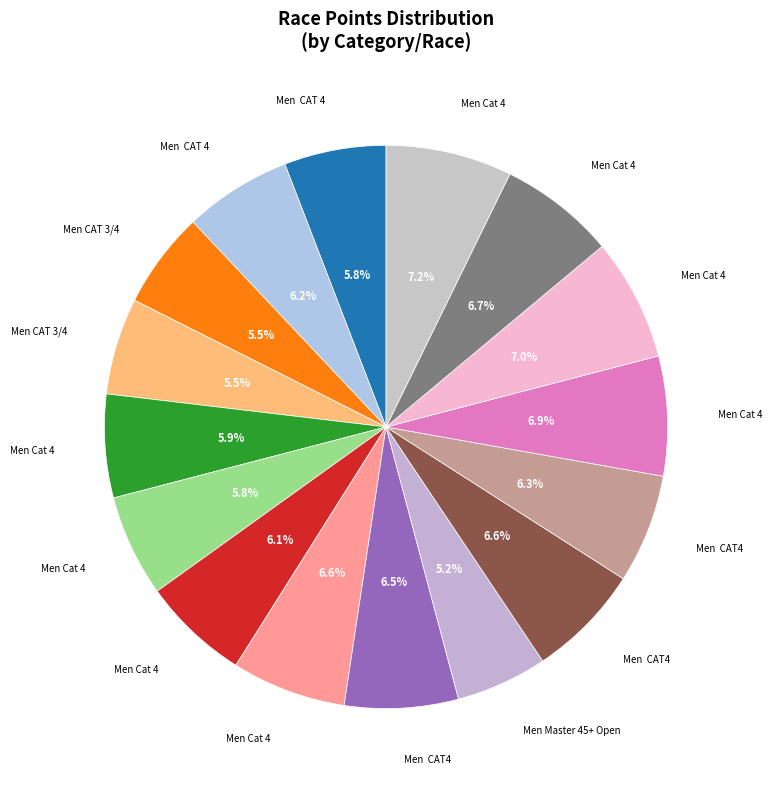

Does any single category account for the majority?

No